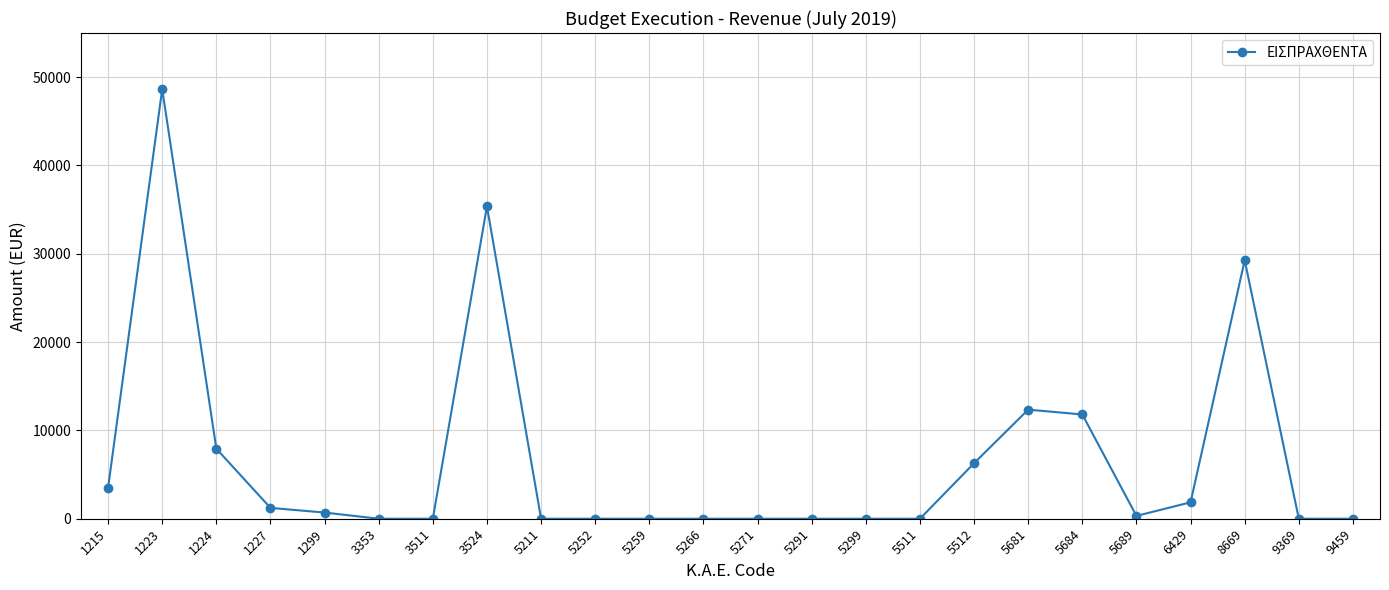

Is it true that the value at 5684 is 2564.9?

False